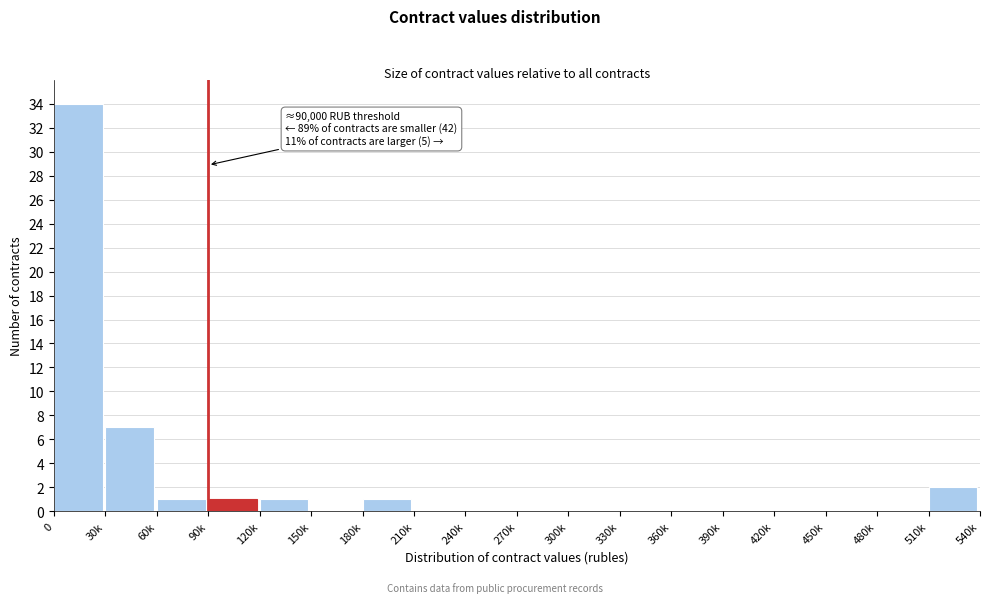

Reading left to right, list all the values displayed in this chart.

0=34	30k=7	60k=1	90k=1	120k=1	150k=0	180k=1	210k=0	240k=0	270k=0	300k=0	330k=0	360k=0	390k=0	420k=0	450k=0	480k=0	510k=2